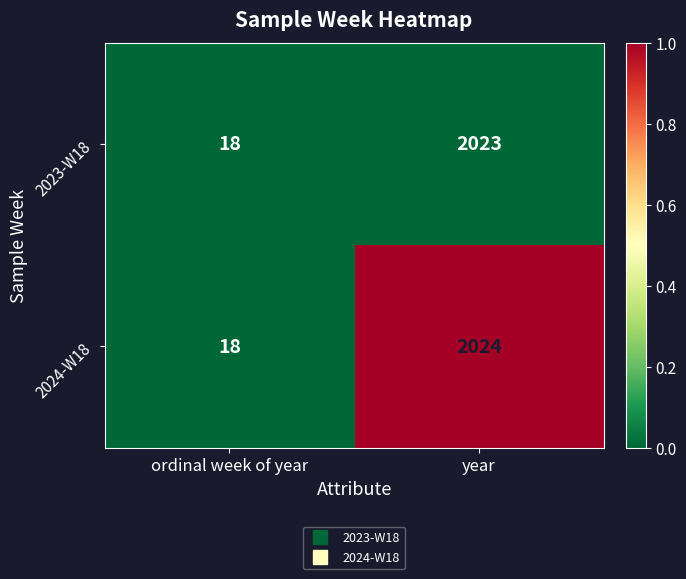

The value of 2024-W18 at year is 635. True or false?

False